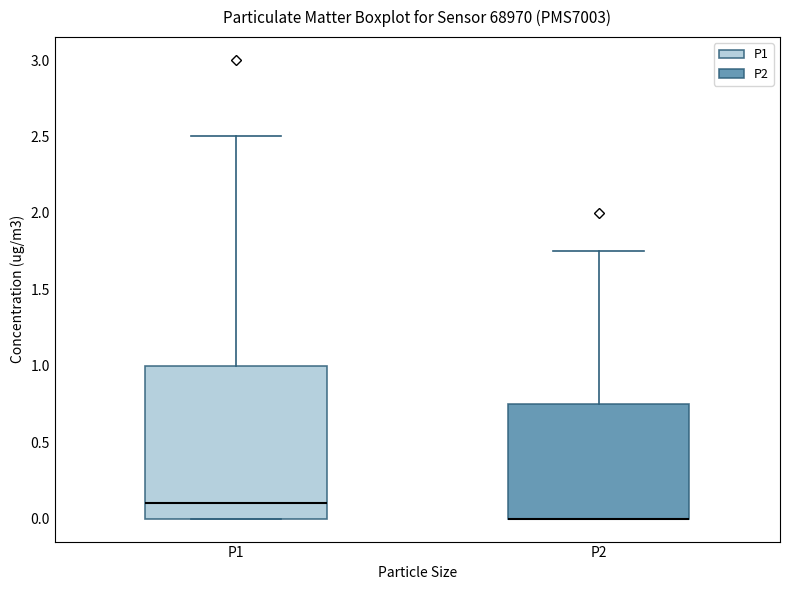

Reading left to right, read every box against the y-axis: the position of its median line, the range the box covers, and the ends of its whiskers. The values are not printed on the chart, so give them approximately, as read against the axis.

P1: median 0.10, box 0.00 to 1.00, whiskers 0.00 to 2.50
P2: median 0.00 (drawn on the box's lower edge), box 0.00 to 0.75, whiskers 0.00 to 1.75